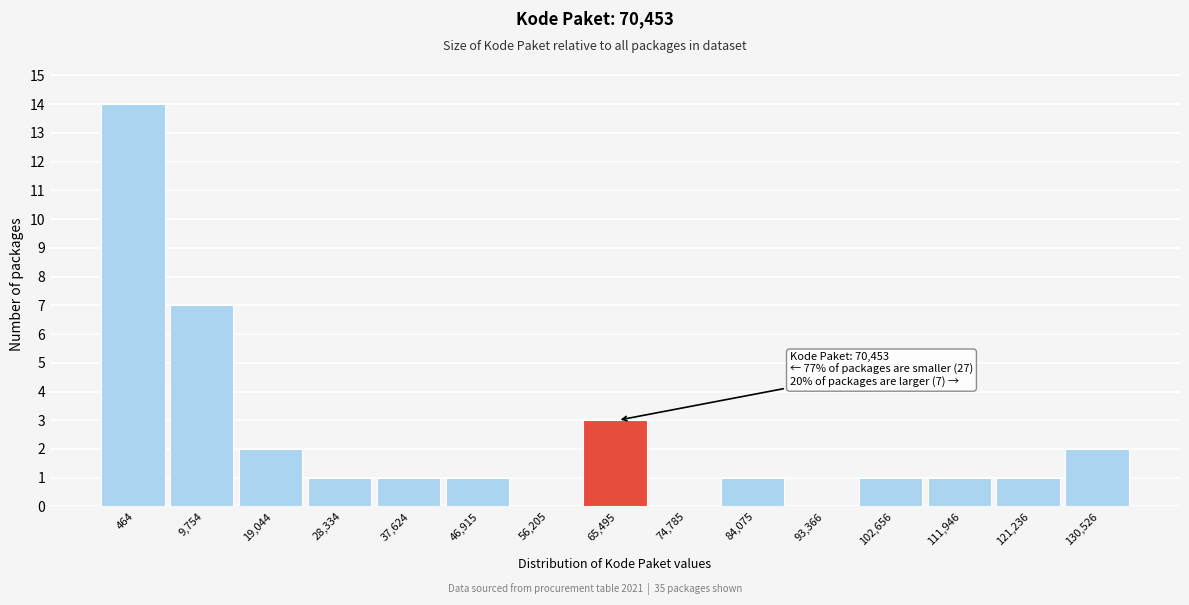

Reading left to right, transcribe all the data shown in this chart.

464=14	9,754=7	19,044=2	28,334=1	37,624=1	46,915=1	56,205=0	65,495=3	74,785=0	84,075=1	93,366=0	102,656=1	111,946=1	121,236=1	130,526=2